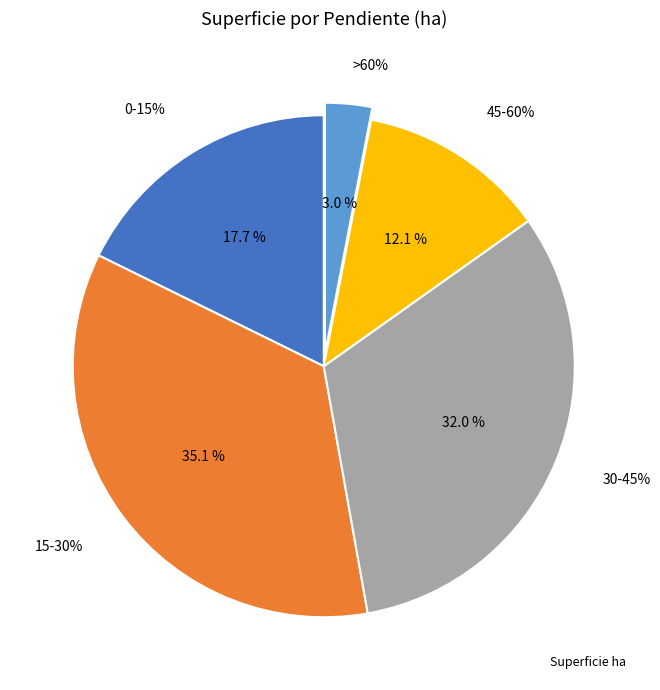

Does 0-15% represent more than half of the total?

No